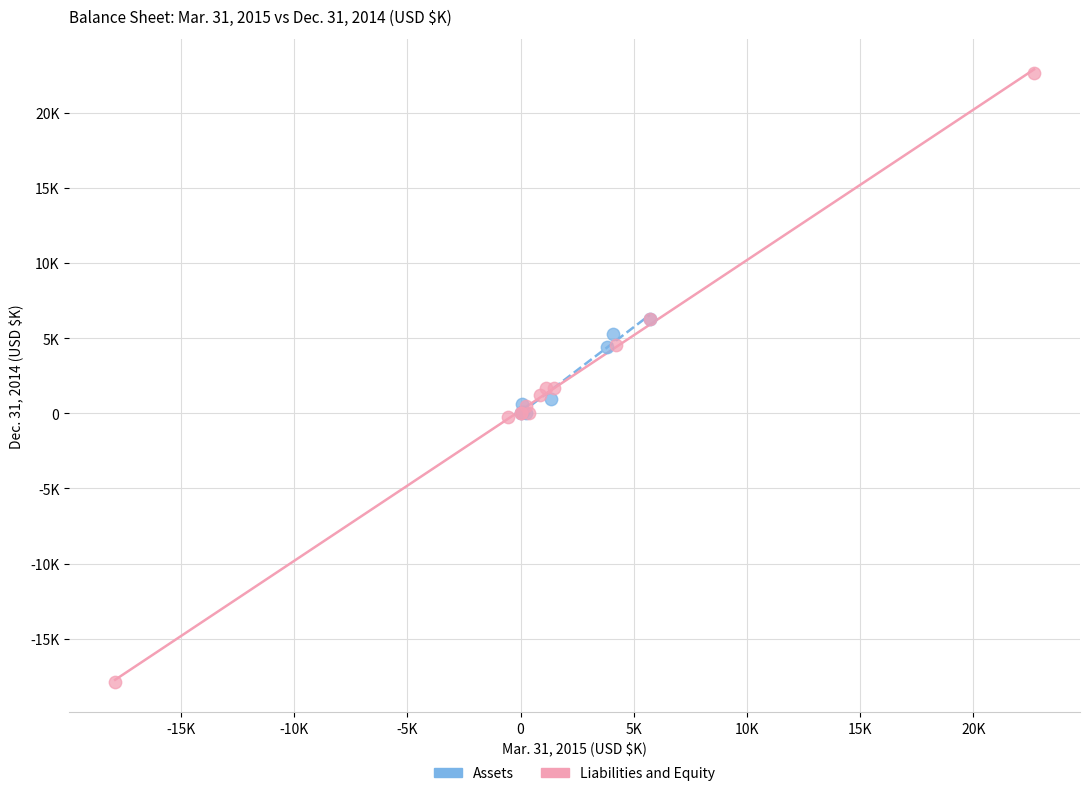

What are all the series names shown in the legend?

Assets, Liabilities and Equity